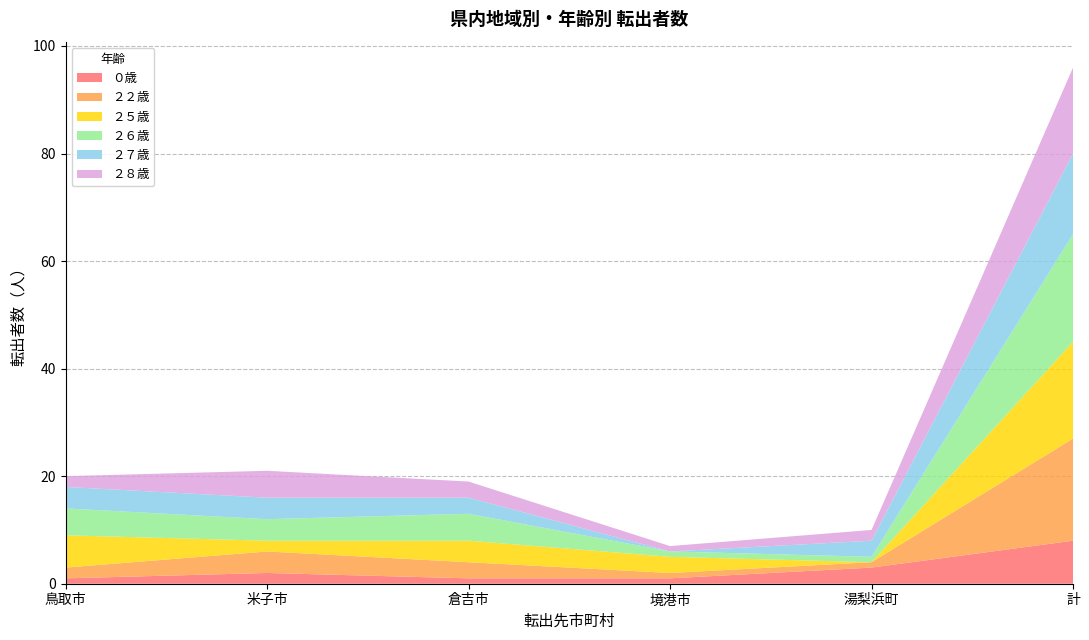

At which label does ０歳 reach its peak?

計